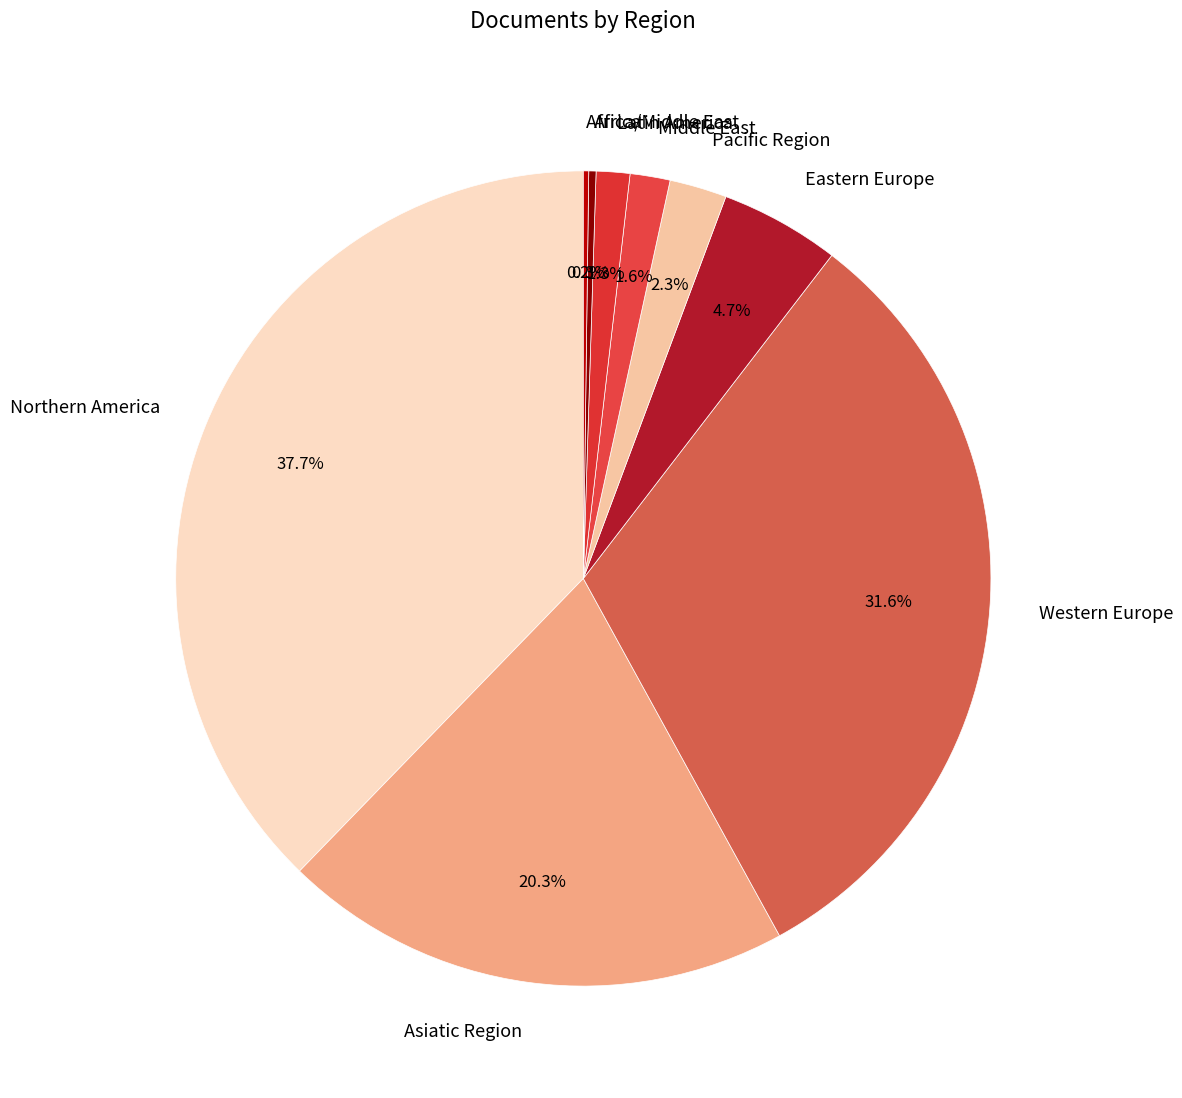

Does Northern America represent more than half of the total?

No